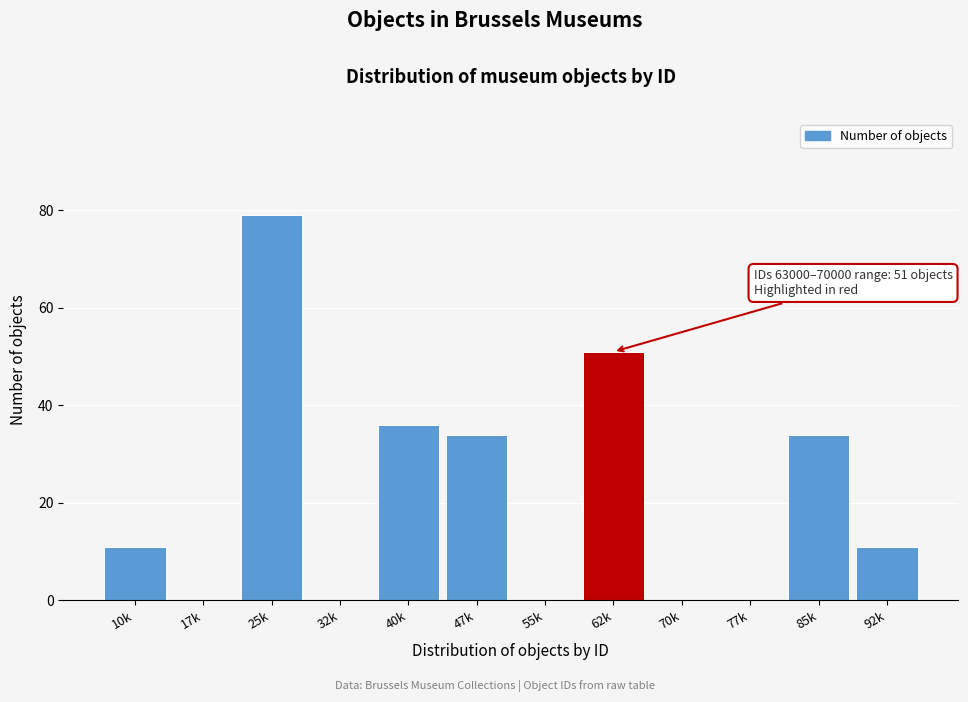

Reading left to right, list all the values displayed in this chart.

10k=11	17k=0	25k=79	32k=0	40k=36	47k=34	55k=0	62k=51	70k=0	77k=0	85k=34	92k=11